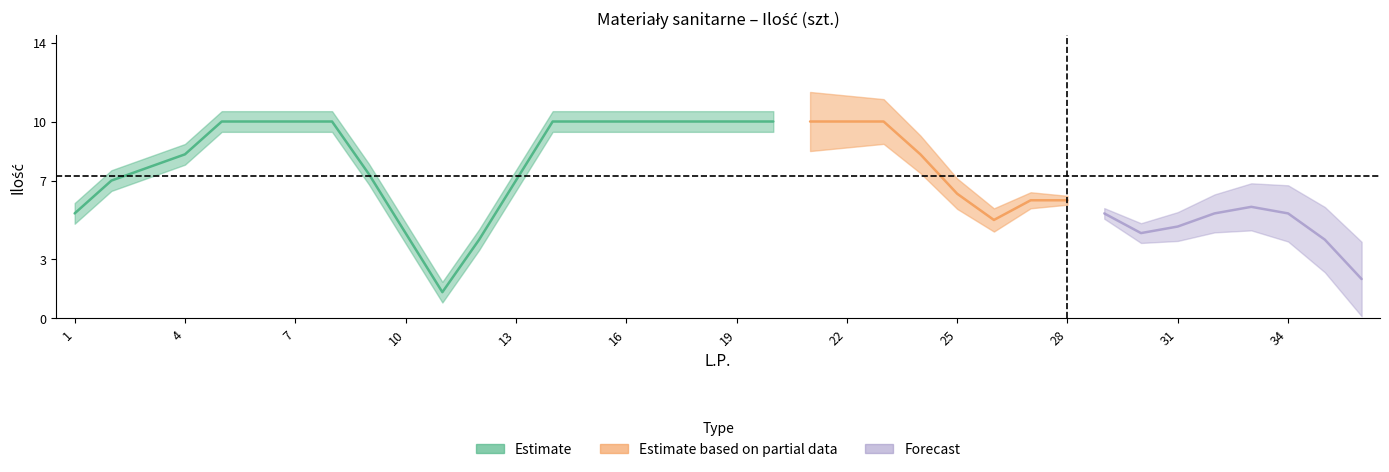

How many points are higher than both their immediate neighbors (excluding endpoints)?

1